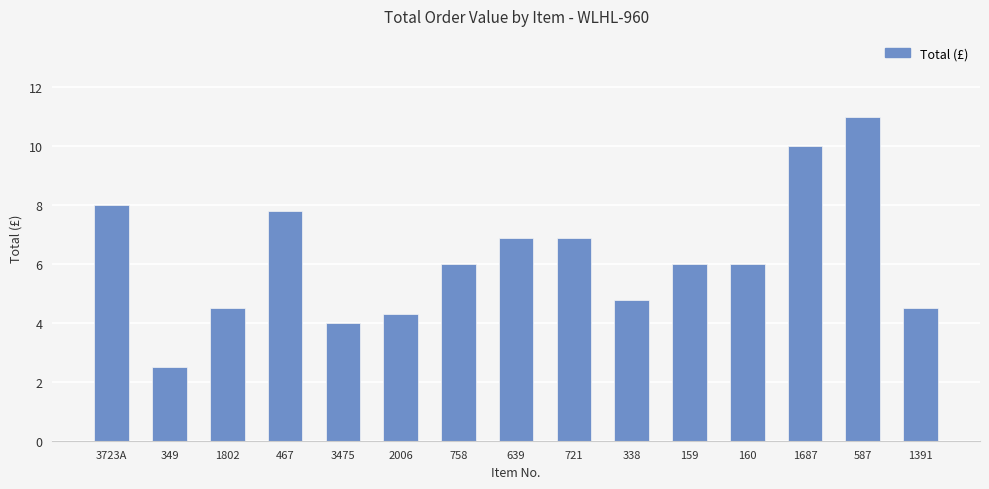

What is the sum of the values at 1802 and 721?

11.4